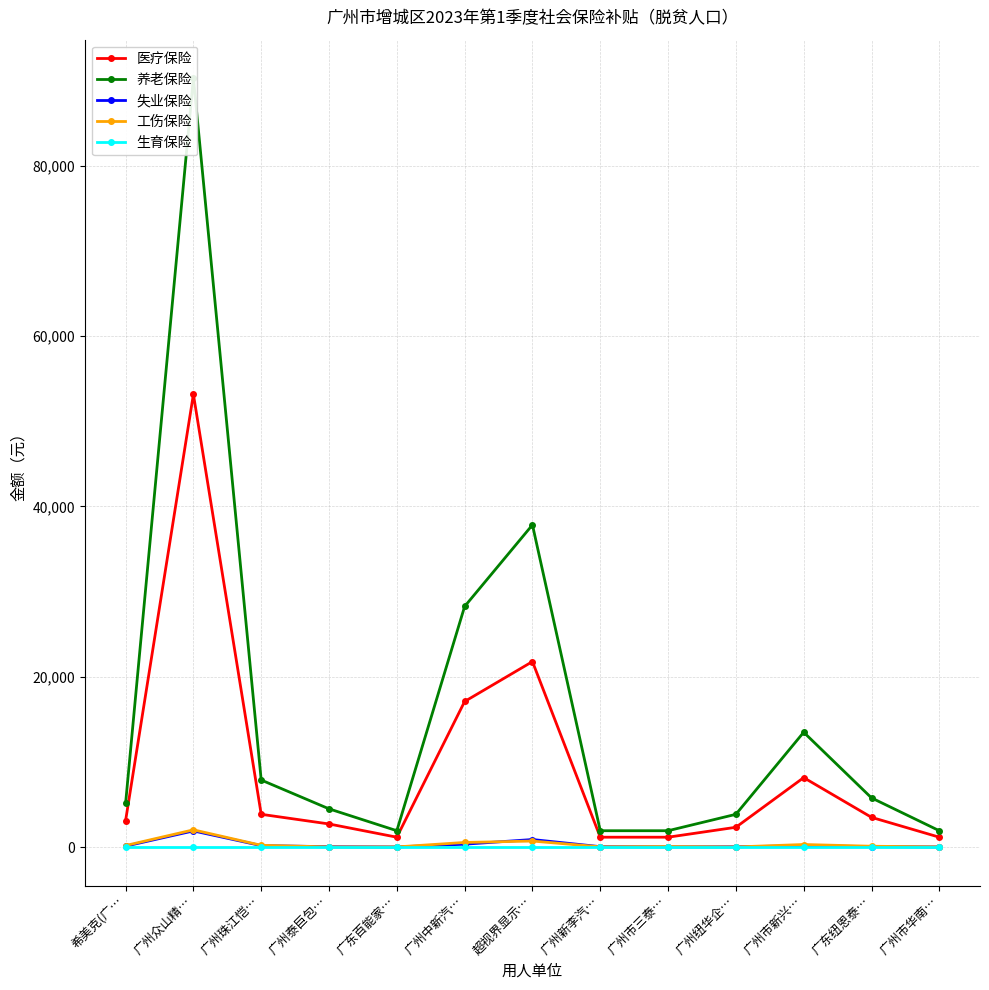

True or false: 医疗保险 has a value of 5365.7 at 希美克(广….

False